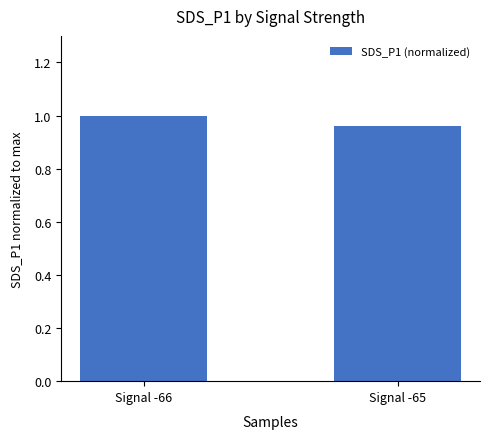

What is the sum of the values at Signal -66 and Signal -65?

2.0